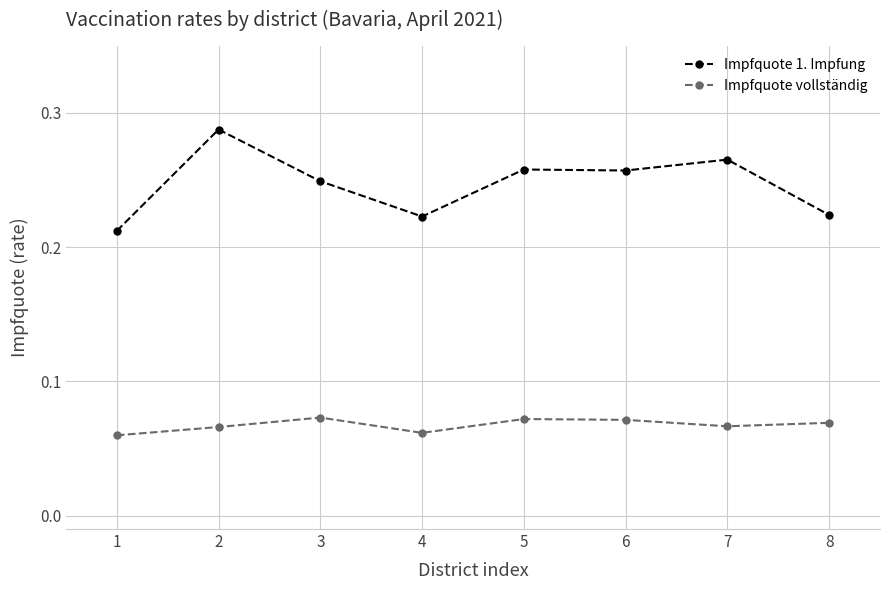

The value of Impfquote 1. Impfung at 4 is 0.0. True or false?

False